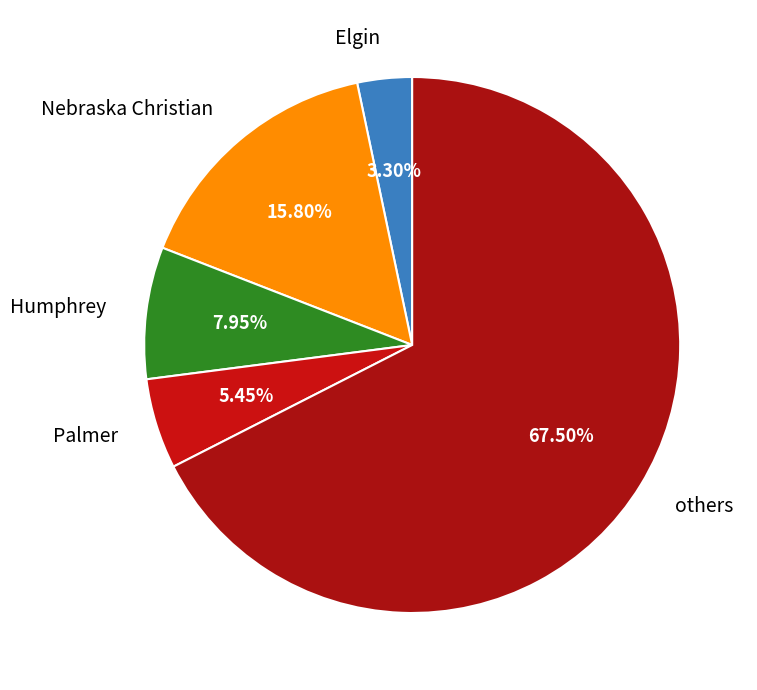

How many segments does this pie chart have?

5